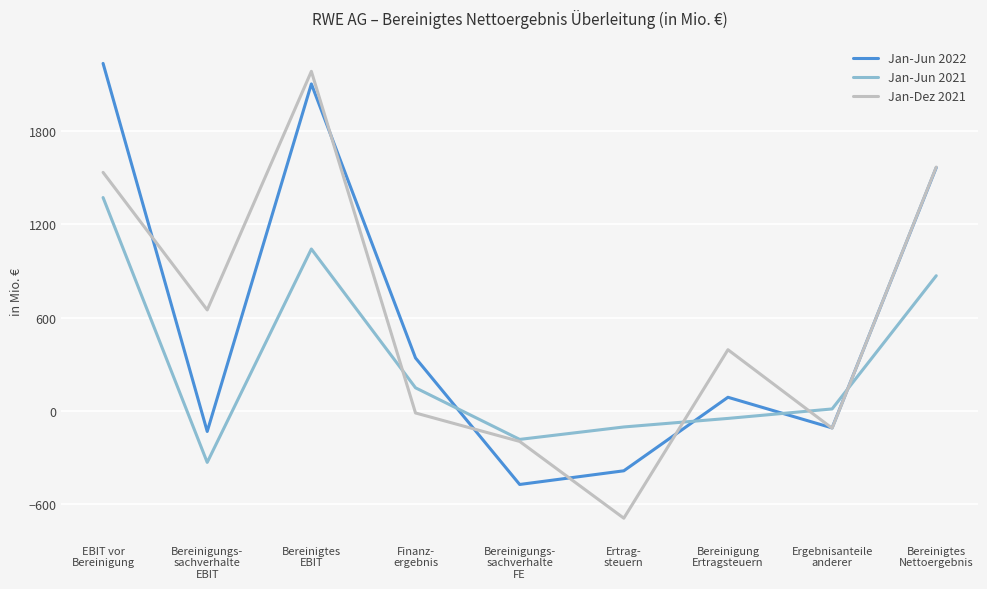

True or false: Jan-Dez 2021 has more than 0 points higher than both neighbors.

True